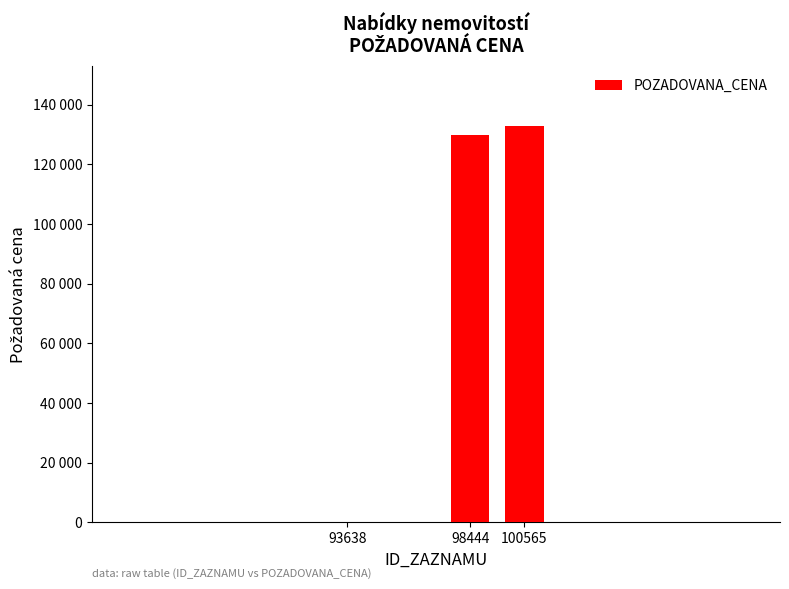

What is the maximum value shown in the chart?

132960